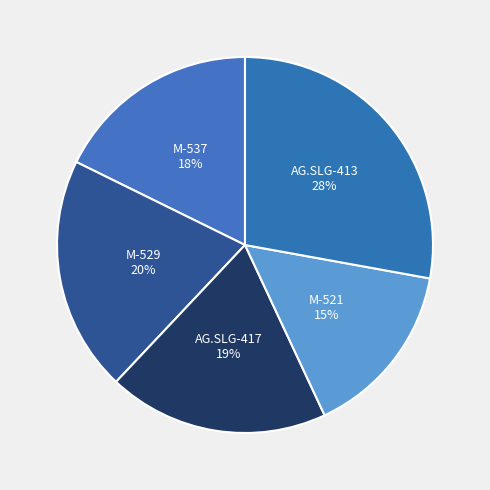

What percentage is the M-529 slice, to the nearest percent?

20%